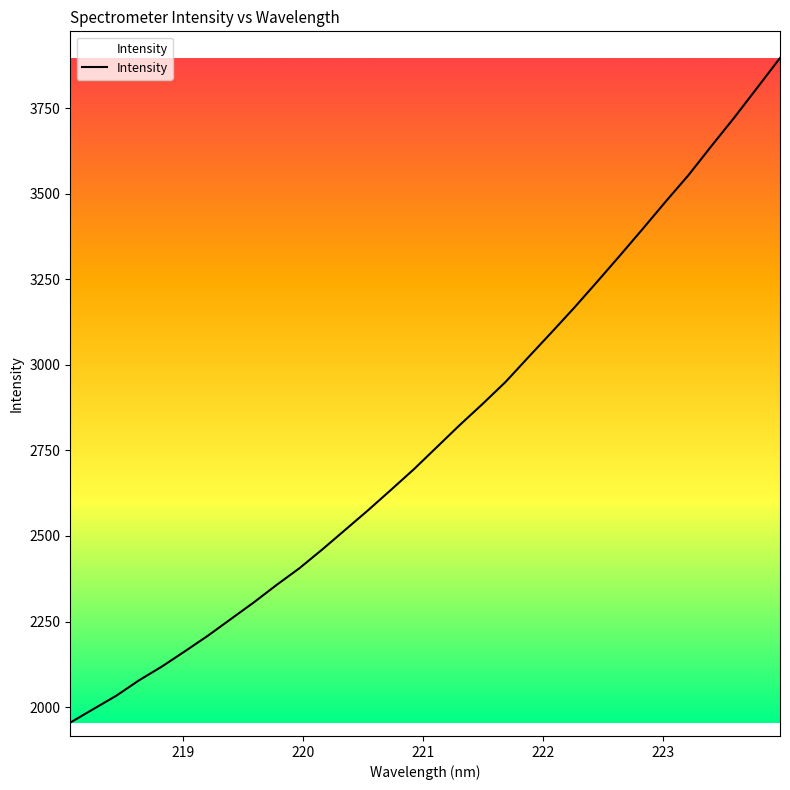

How many lines are shown in the chart?

1